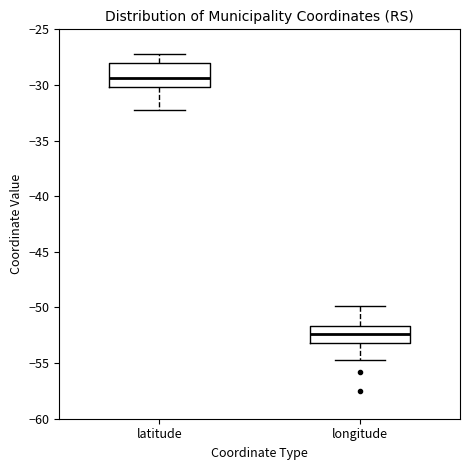

Reading left to right, transcribe this box plot: for each box, give where its median line is, the range the box spans, and where its two whiskers end, as read against the y-axis. The values are not printed on the chart, so give them approximately, as read against the axis.

latitude: median -29.5, box -30.0 to -28.0, whiskers -32.0 to -27.0
longitude: median -52.5, box -53.0 to -51.5, whiskers -55.0 to -50.0